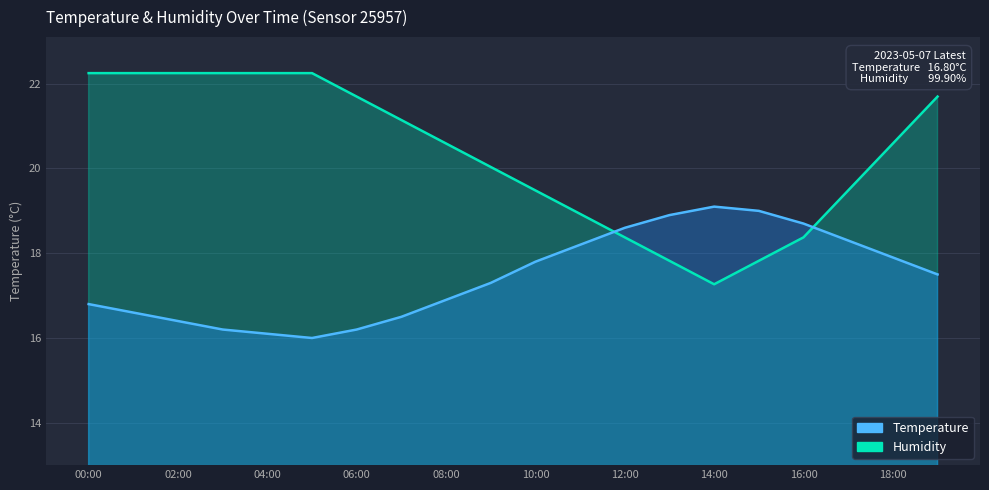

At which label does Temperature reach its peak?

14:00